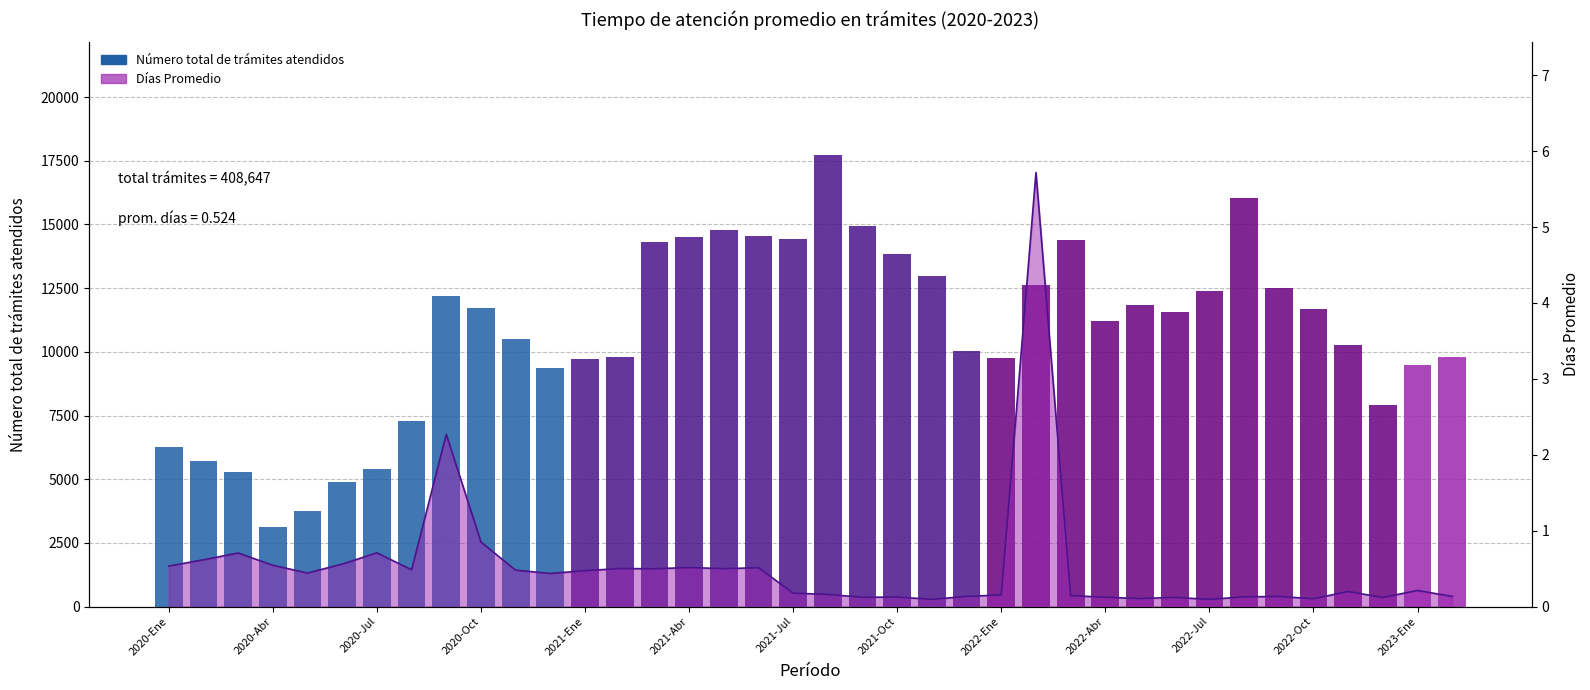

Does the chart contain any negative values?

No